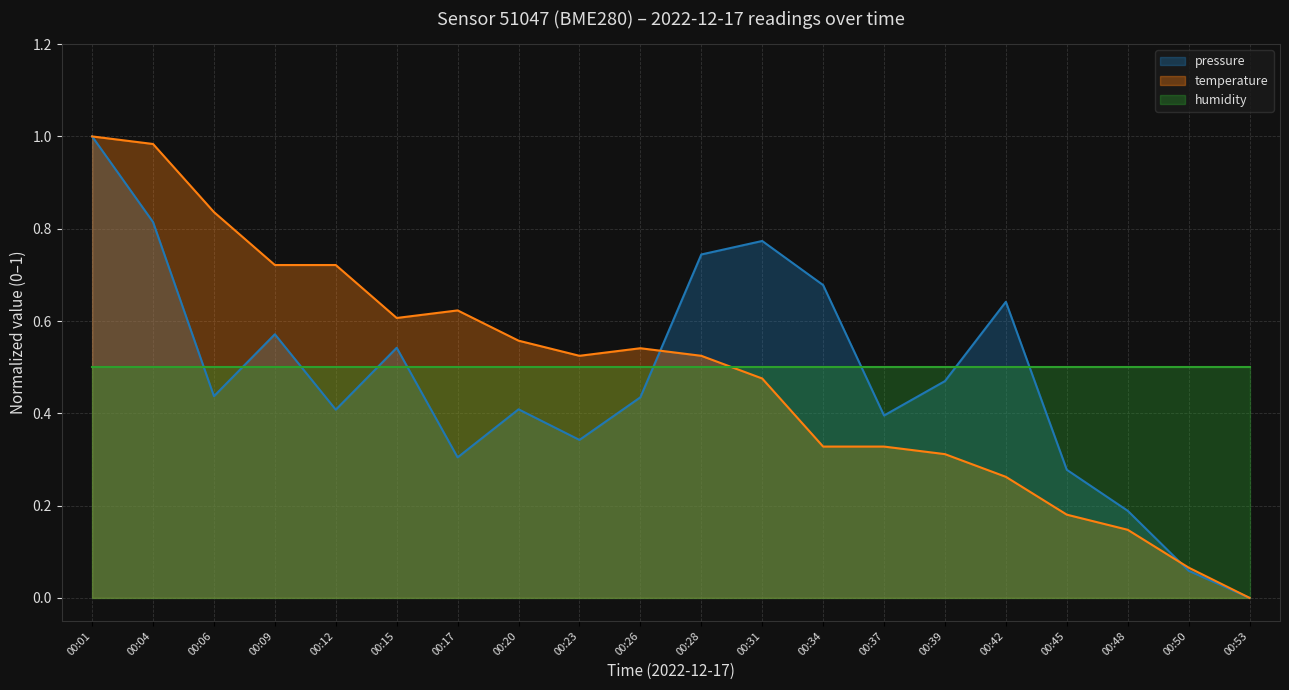

Rank the series at 00:06 from lowest to highest value.

pressure, humidity, temperature